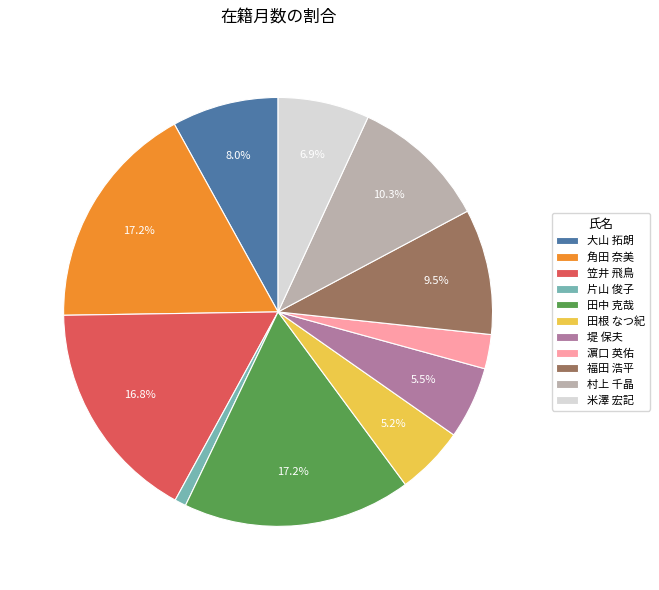

The 福田 浩平 slice represents 4% of the pie. True or false?

False